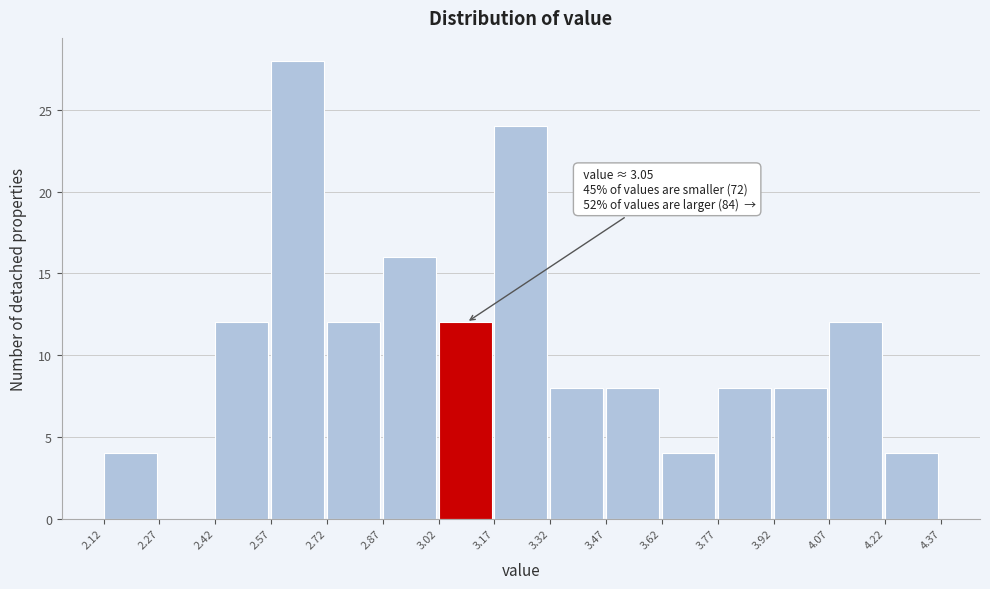

Over which range of the x-axis is the bar tallest?

2.57 to 2.72